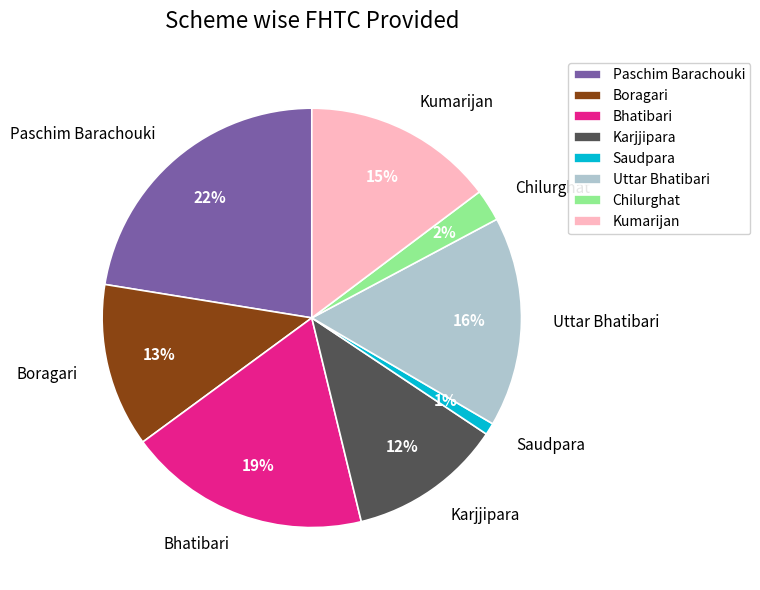

Count the number of slices in the pie.

8